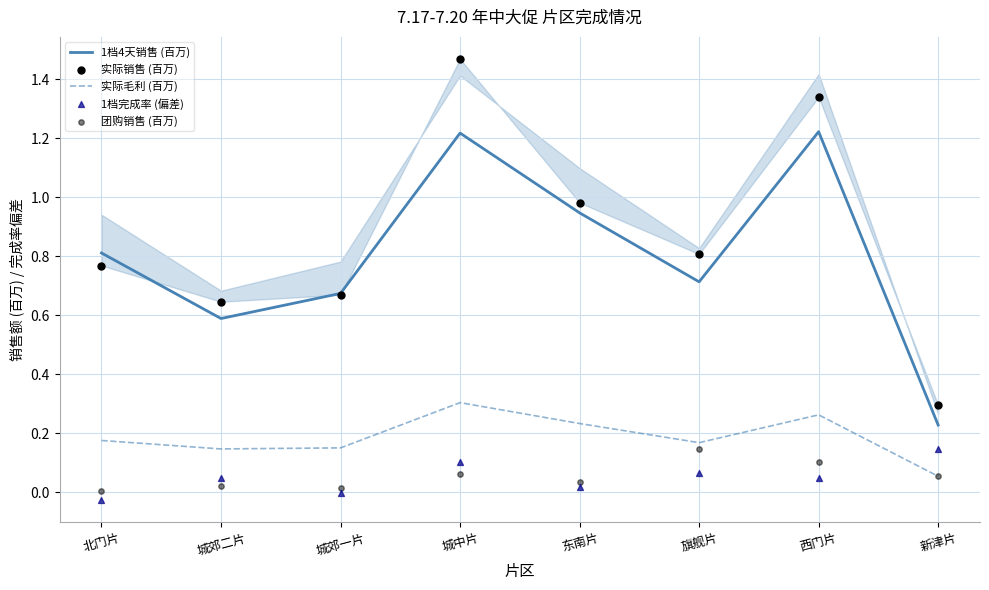

Which series has the largest total across all categories?

实际销售 (百万)